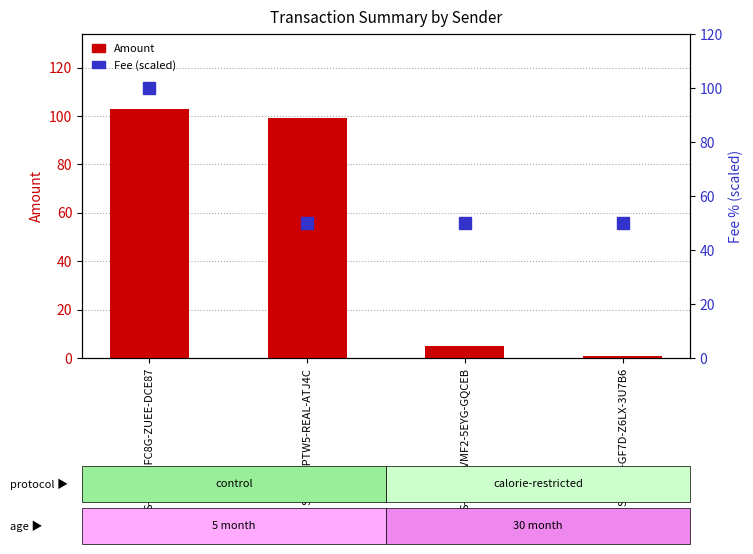

What is the smallest value displayed?

1